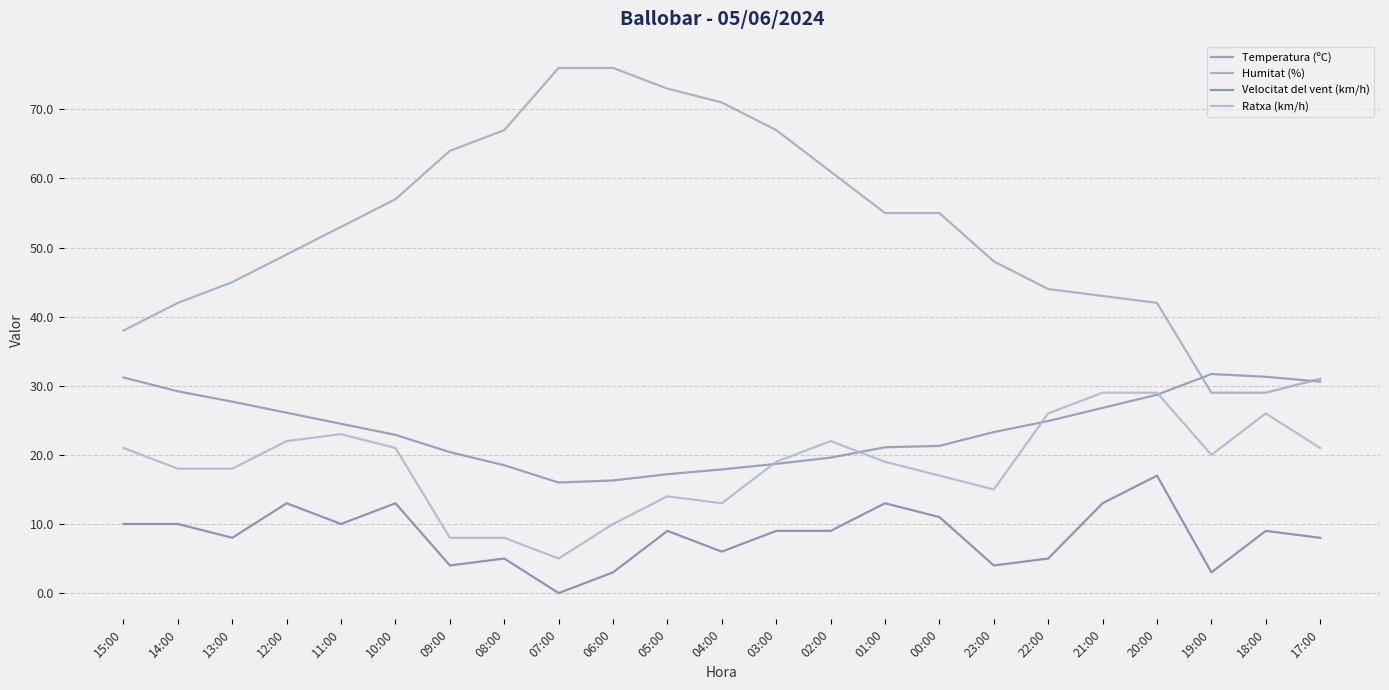

What position from the right is 12:00?

20